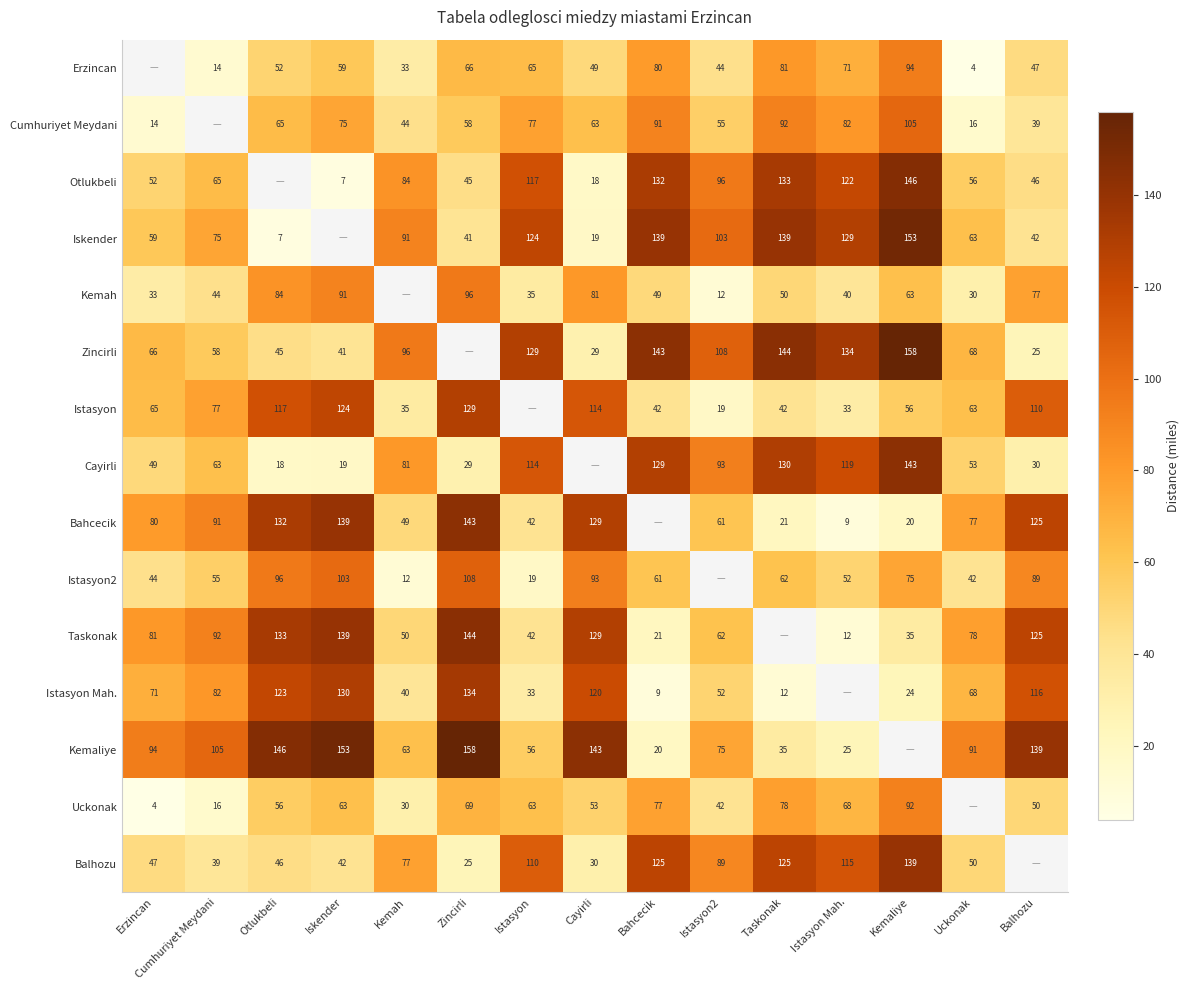

Between Istasyon2 and Bahcecik, which is larger?

Bahcecik